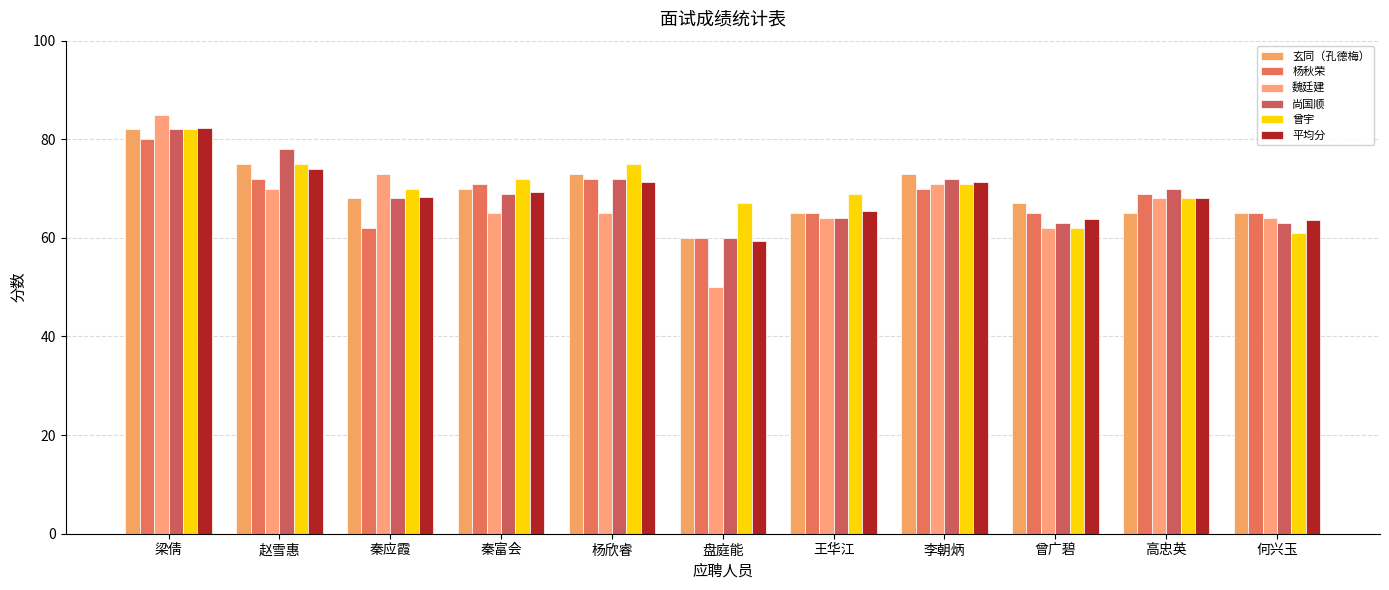

What is the total value across all series at 赵雪惠?

444.0